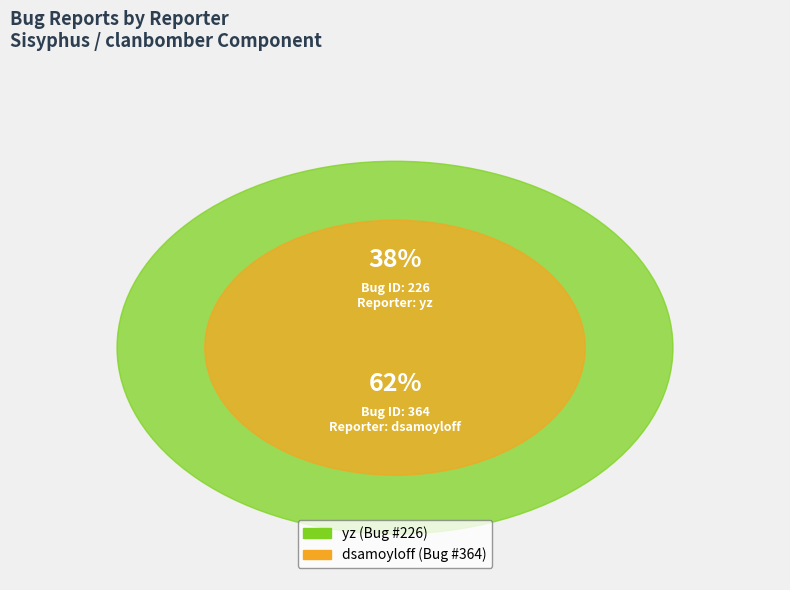

Rank the categories by value from lowest to highest.

yz, dsamoyloff